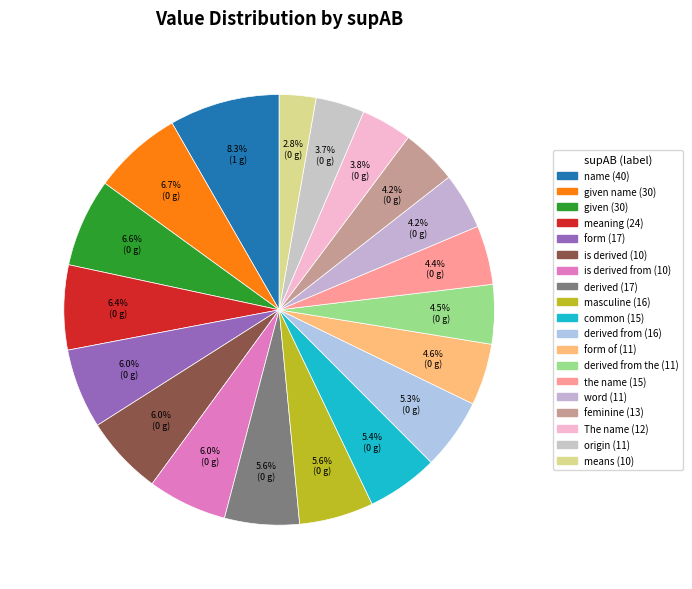

Count the number of slices in the pie.

19